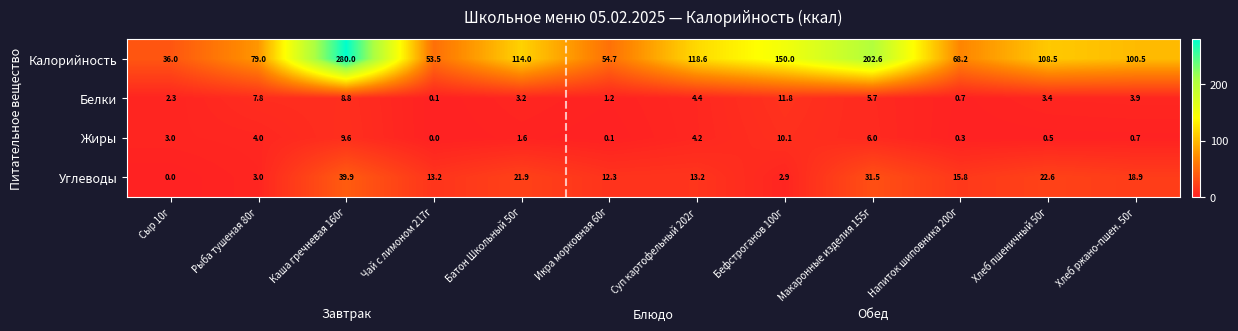

What is the maximum value shown in the chart?

280.0